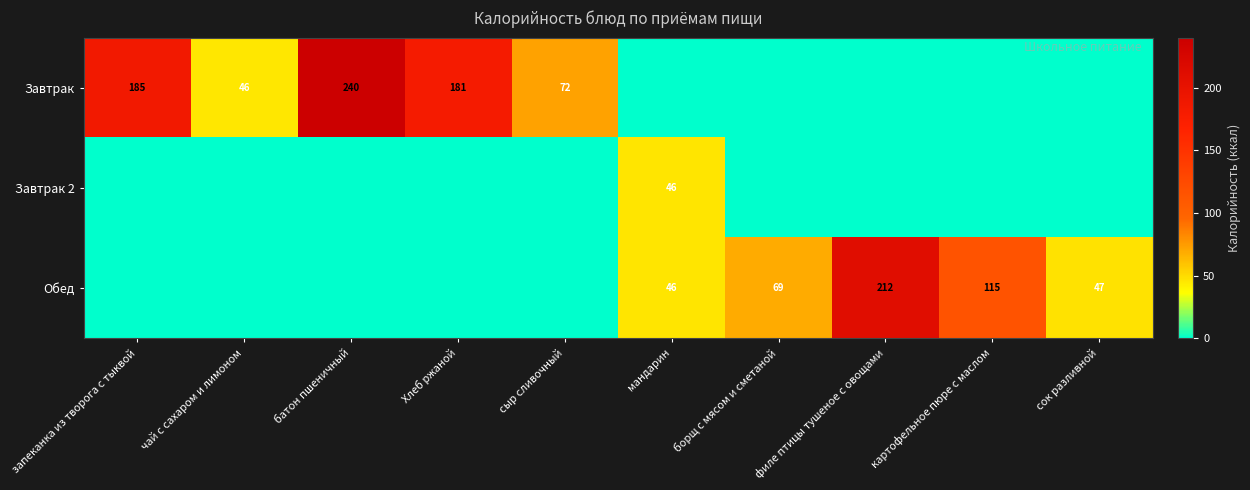

Is the value of Обед at филе птицы тушеное с овощами greater than the value of Завтрак at чай с сахаром и лимоном?

Yes